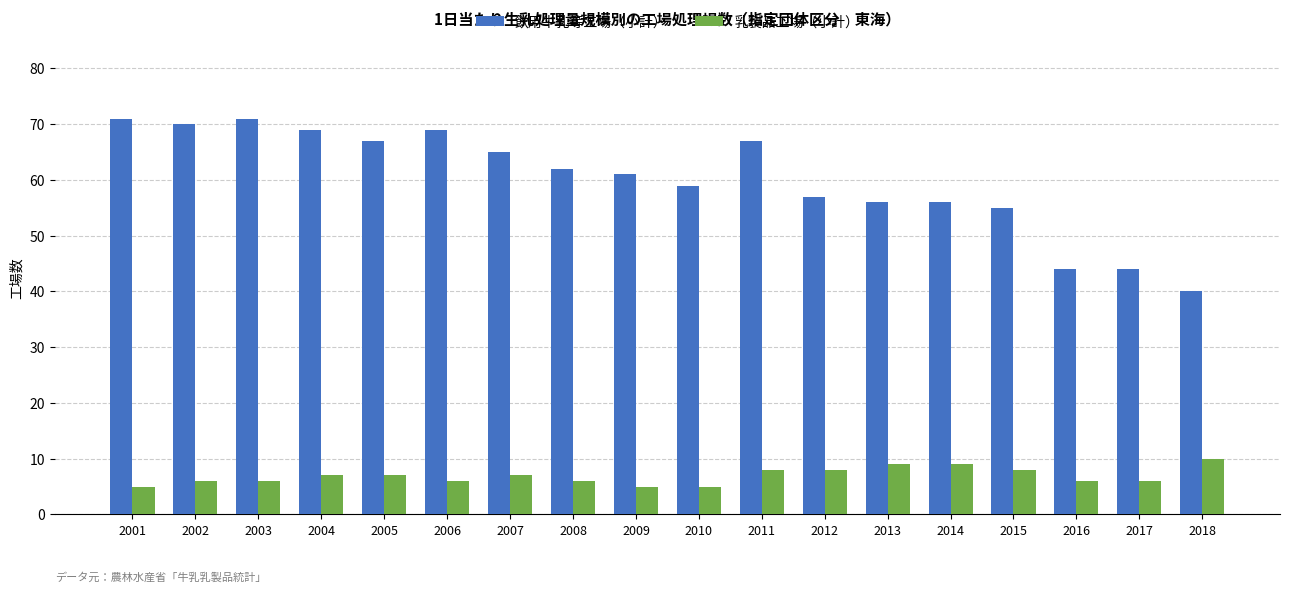

What is the difference between the second highest and second lowest values in the 飲用牛乳等工場（小計） series?

27